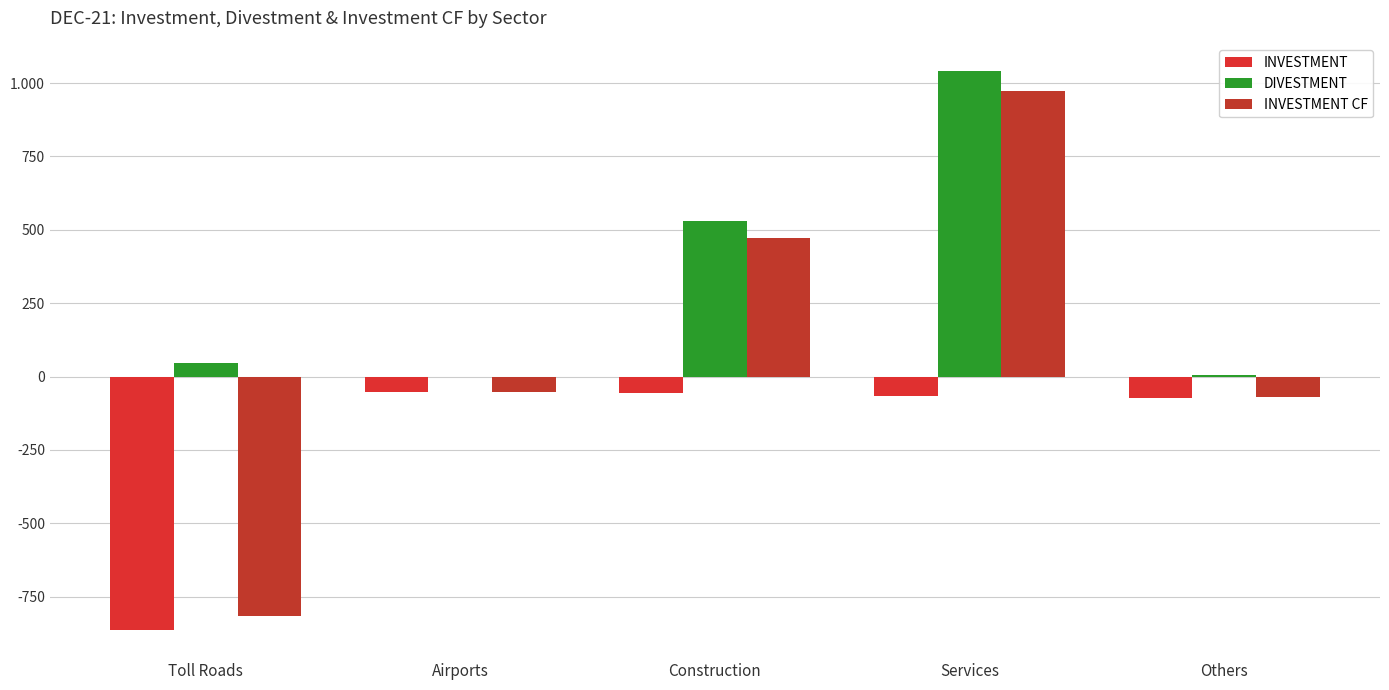

Does the chart contain stacked bars?

No